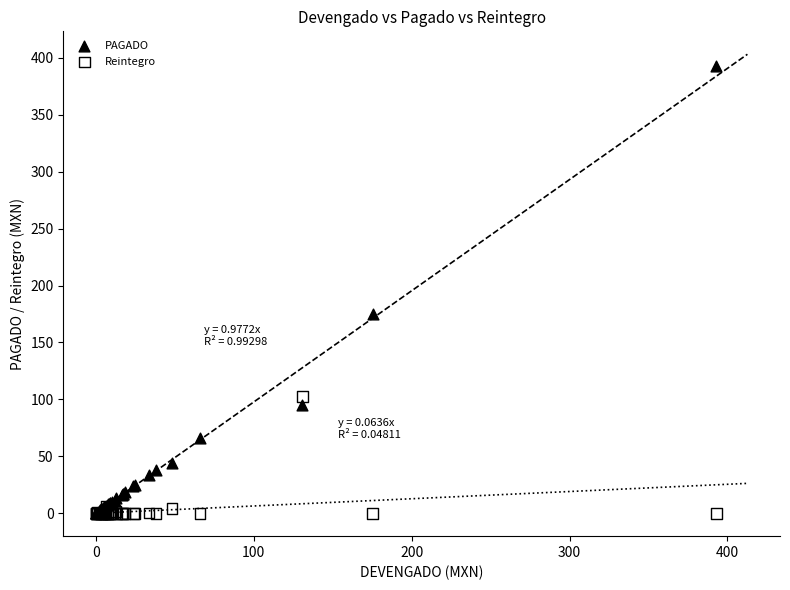

Across all series, what Y value is closest to 196?

175.3